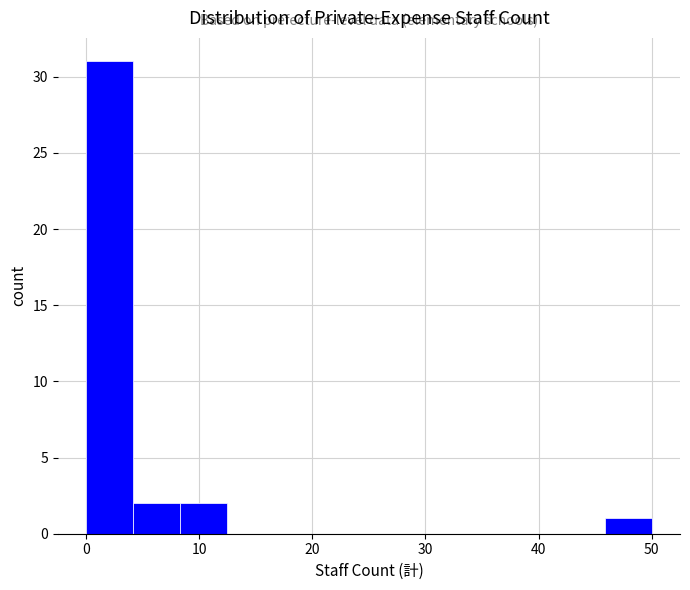

Reading left to right, list every bar in this chart as the range it spans on the x-axis followed by its height. Neither the bar edges nor the heights are printed on the chart, so give them approximately, as read against the axes.

0 to 4: 31
4 to 8: 2
8 to 13: 2
13 to 17: 0
17 to 21: 0
21 to 25: 0
25 to 29: 0
29 to 33: 0
33 to 38: 0
38 to 42: 0
42 to 46: 0
46 to 50: 1